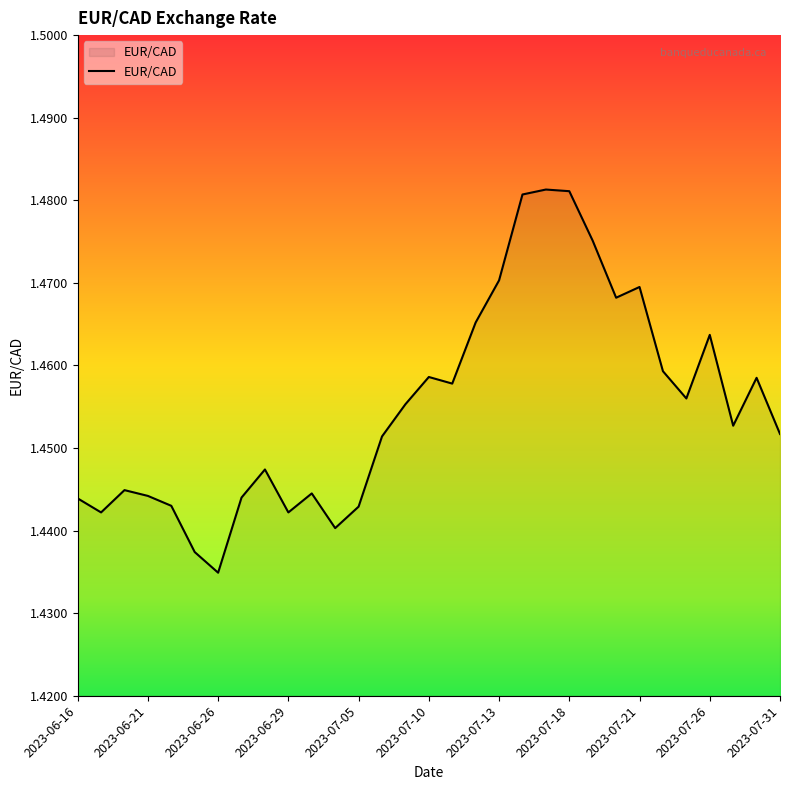

Where is the data nearest to the value 1?

2023-06-26